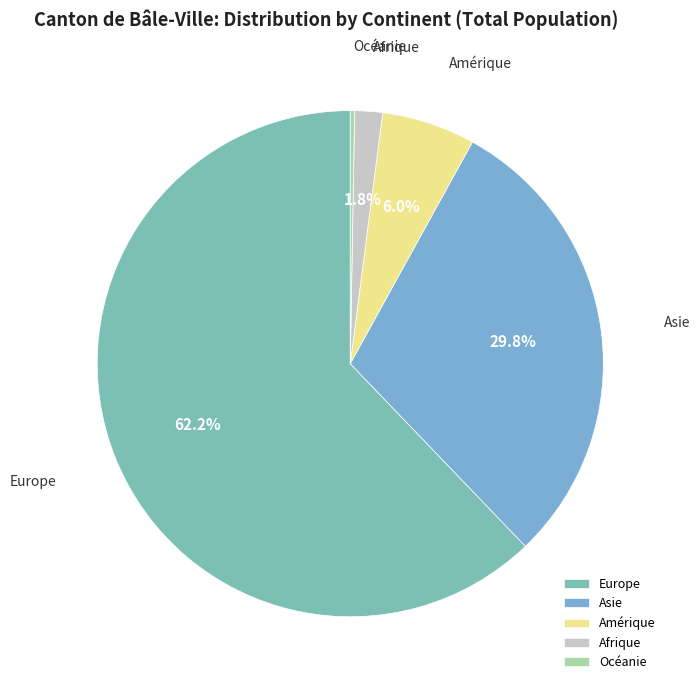

What percentage is NOT represented by Asie?

70.2%